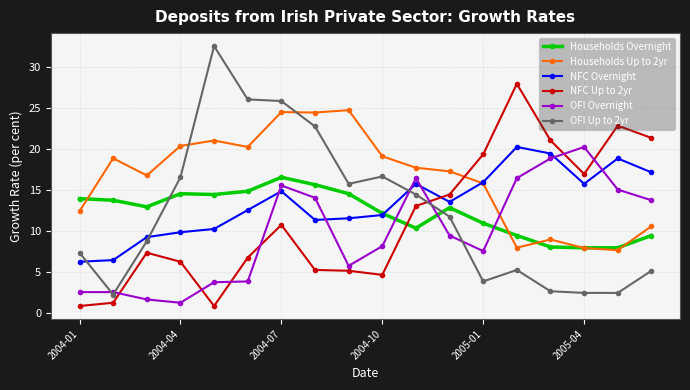

What is the value of the Households Up to 2yr point at the 18th from the left?

10.6